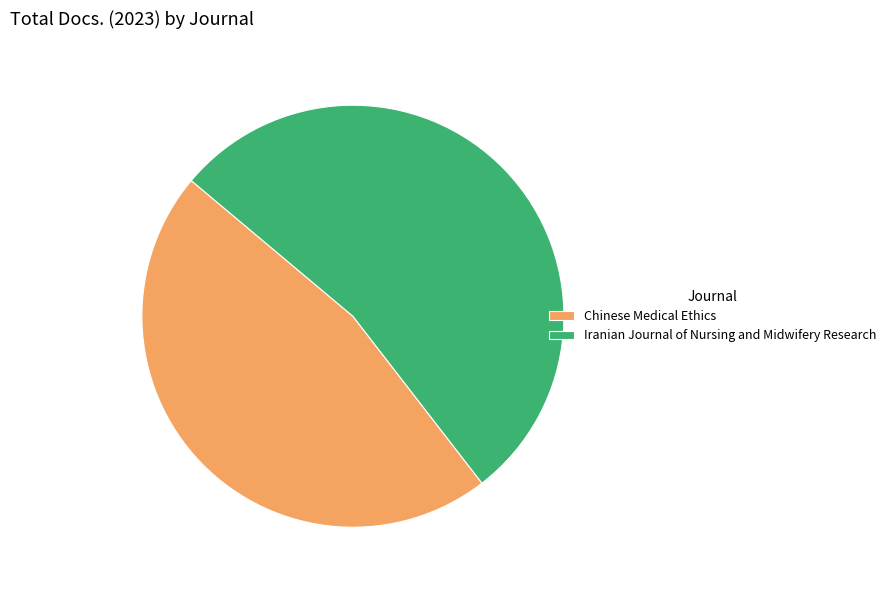

Between Iranian Journal of Nursing and Midwifery Research and Chinese Medical Ethics, which is larger?

Iranian Journal of Nursing and Midwifery Research